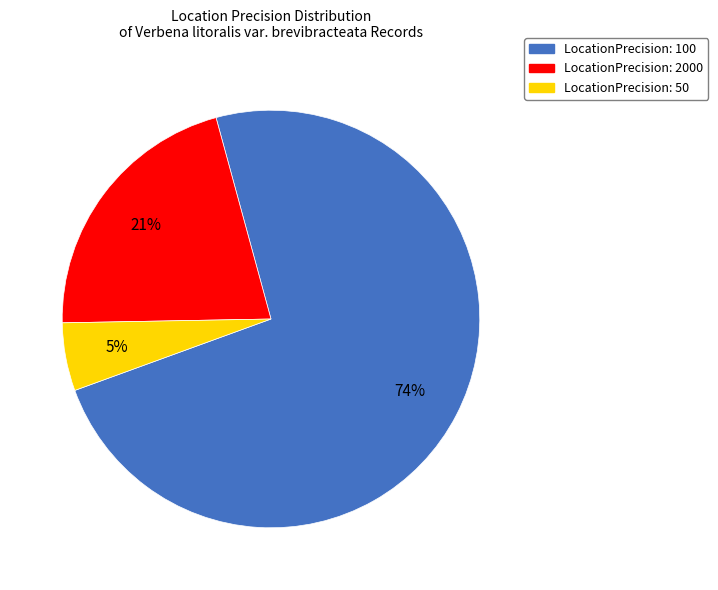

To the nearest percent, what is the average slice percentage?

33%